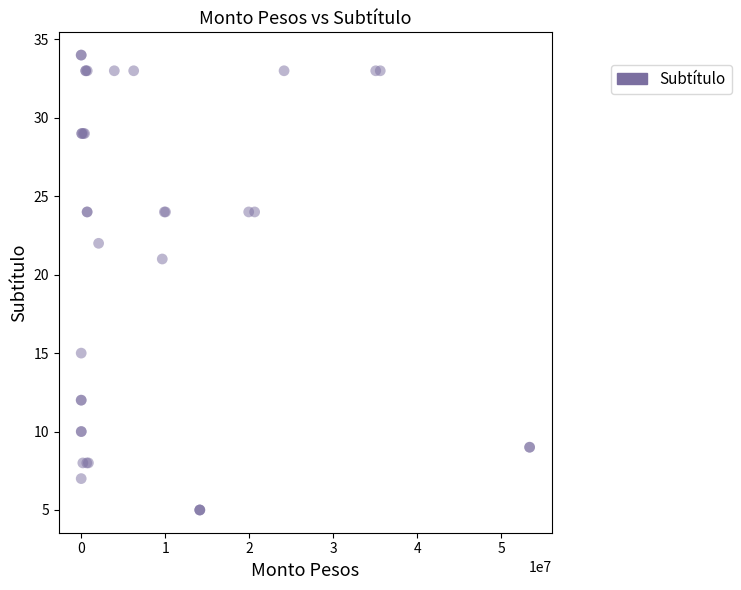

What Y value in the scatter plot is closest to 19?

21